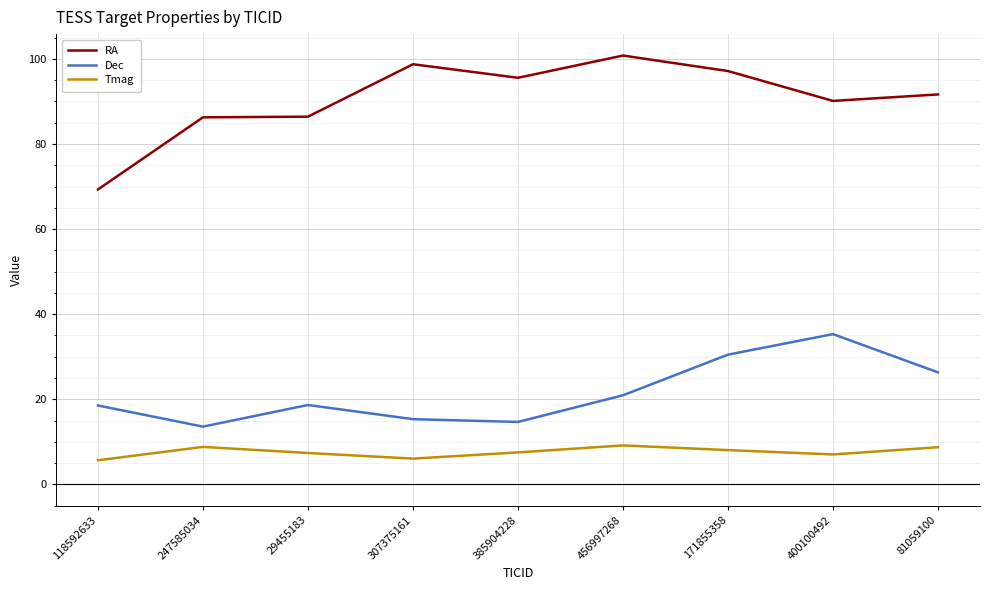

How many lines are shown in the chart?

3